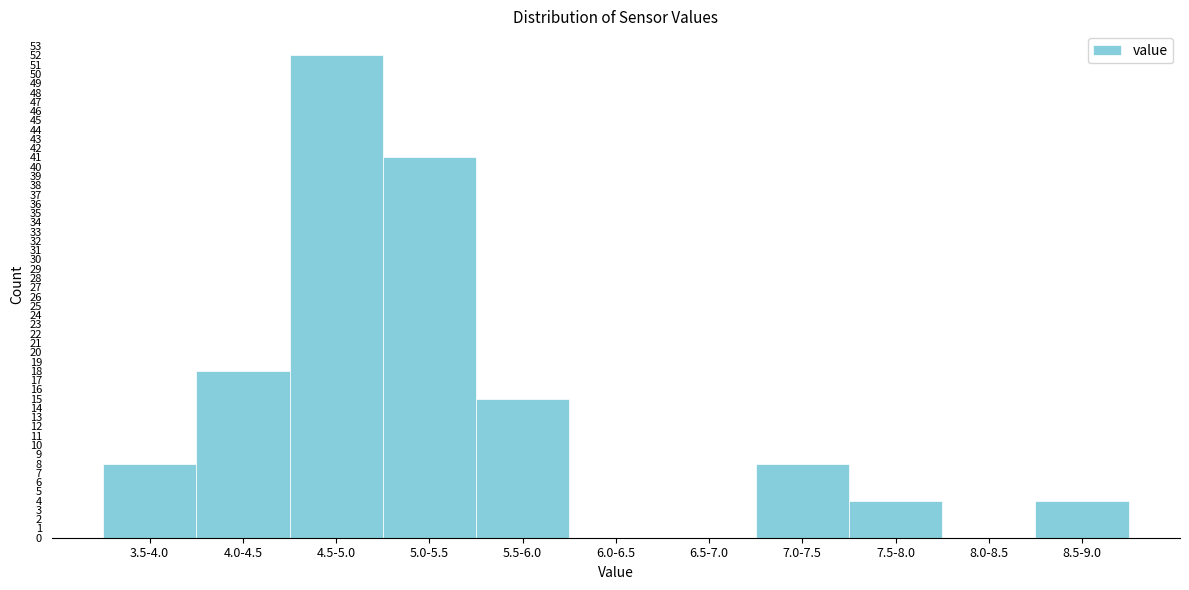

Reading left to right, list all the values displayed in this chart.

3.5-4.0=8	4.0-4.5=18	4.5-5.0=52	5.0-5.5=41	5.5-6.0=15	6.0-6.5=0	6.5-7.0=0	7.0-7.5=8	7.5-8.0=4	8.0-8.5=0	8.5-9.0=4